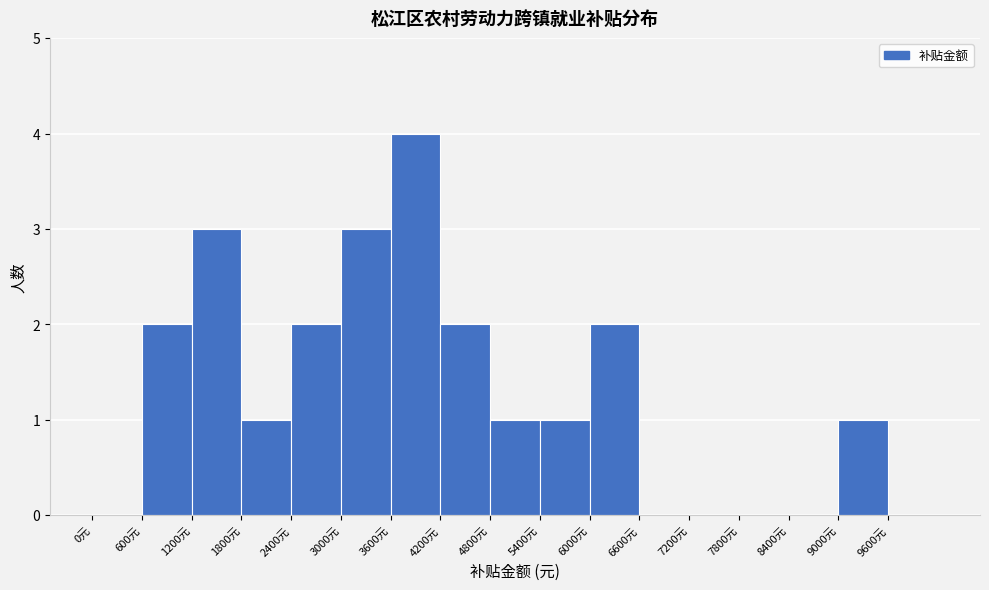

What is the height of the bar covering 9000 to 9600 on the x-axis? The values are not printed on the chart, so give them approximately, as read against the axis.

1